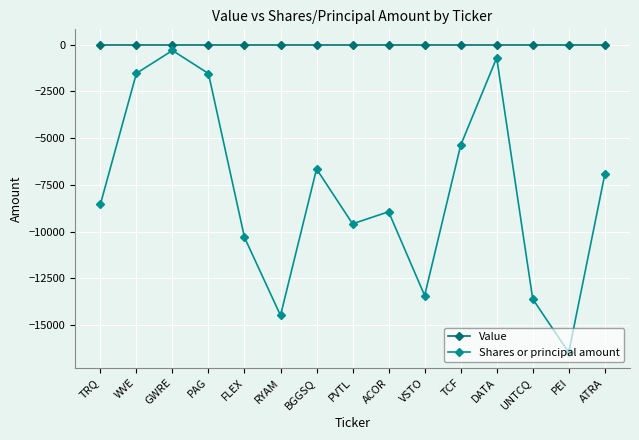

The value of Shares or principal amount at TCF is -7831. True or false?

False